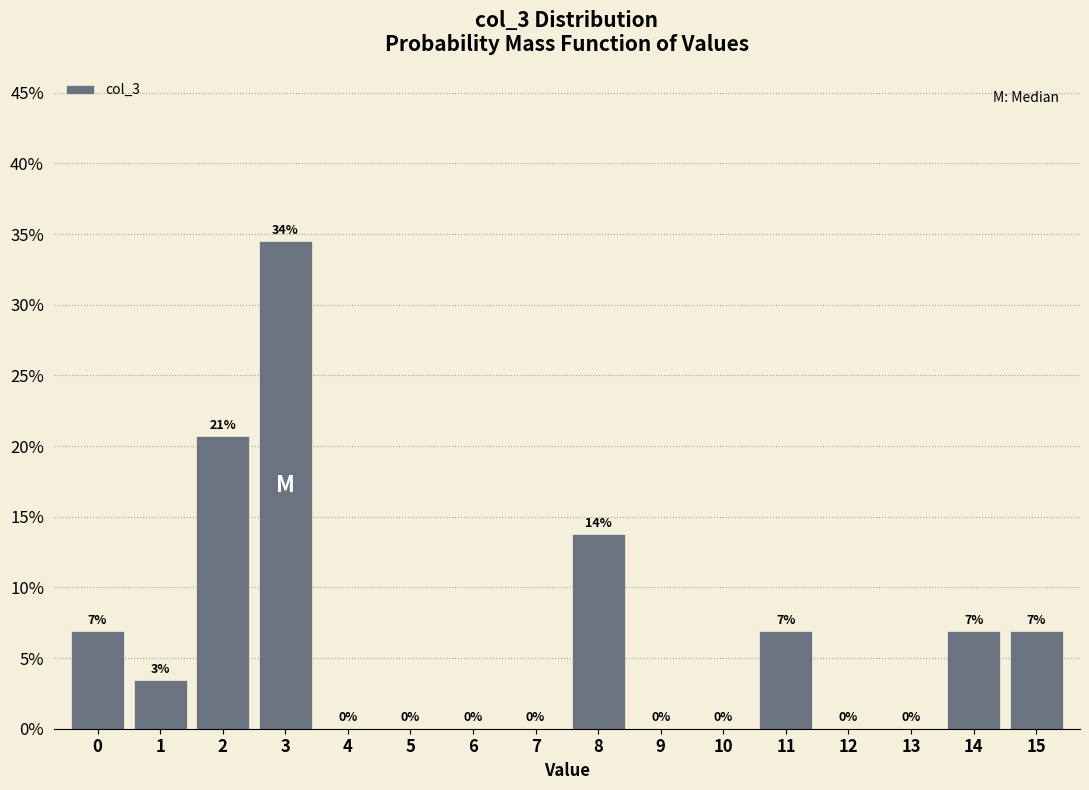

Are the bars horizontal?

No